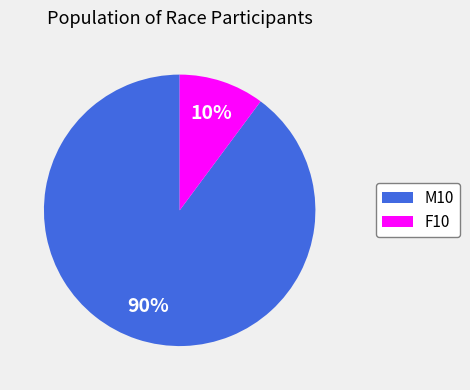

Which has a higher value, F10 or M10?

M10